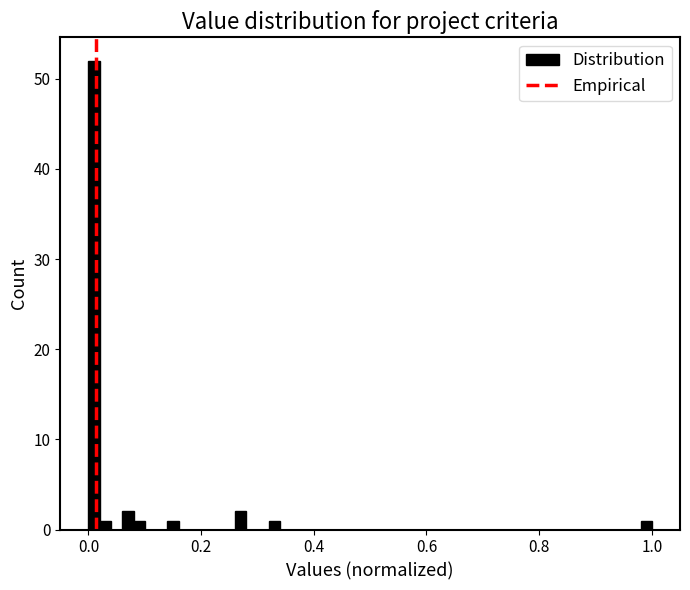

Around what value on the x-axis is the tallest bar? Give the approximate position of its centre, as read against the axis.

0.02